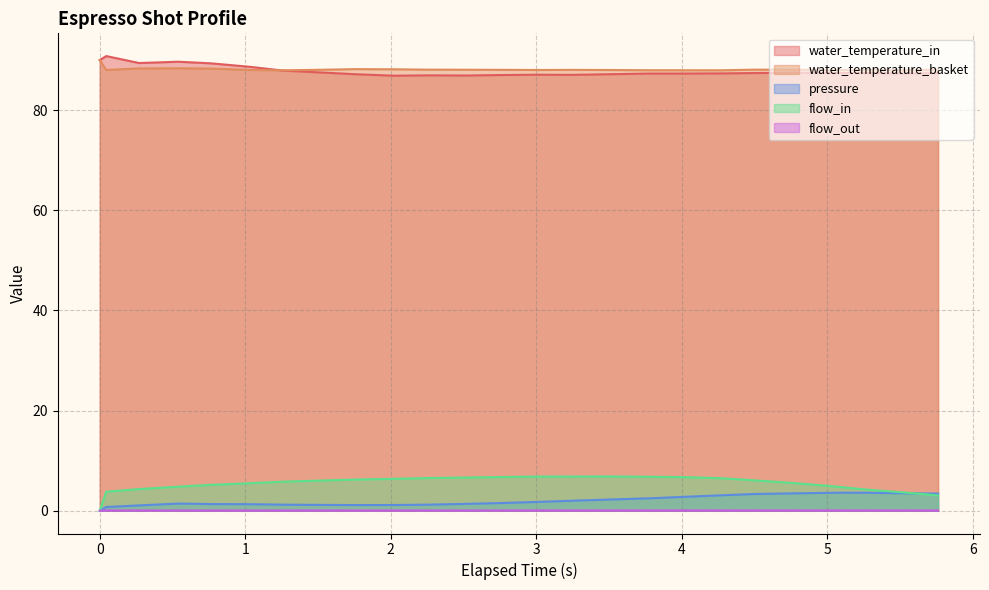

True or false: pressure and water_temperature_in intersect in this chart.

False